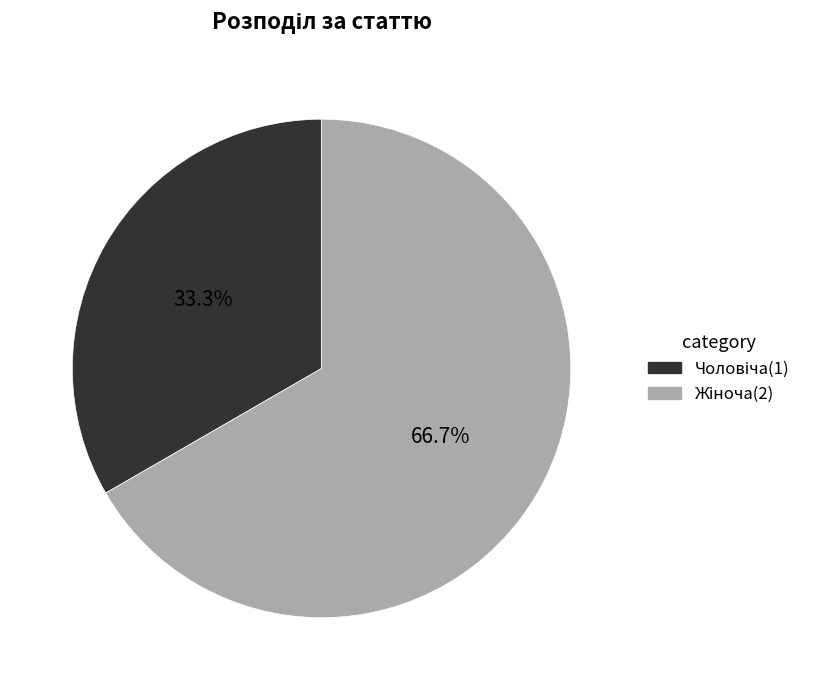

To the nearest percent, what is the average slice percentage?

50%